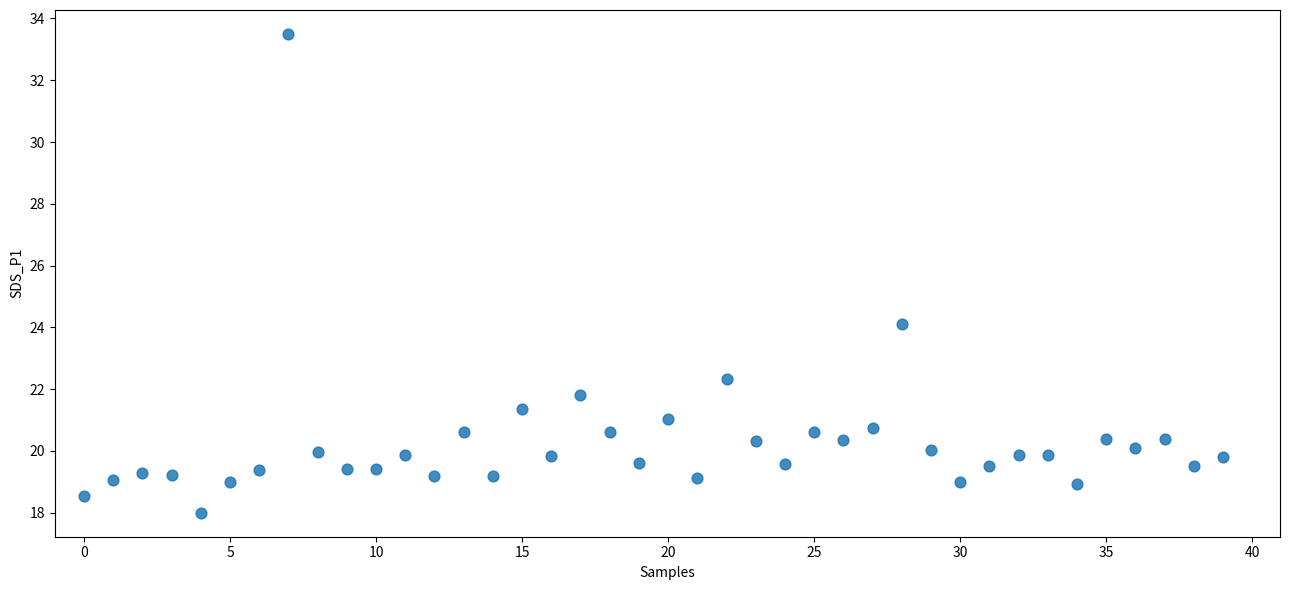

What Y value in the scatter plot is closest to 25?

24.1